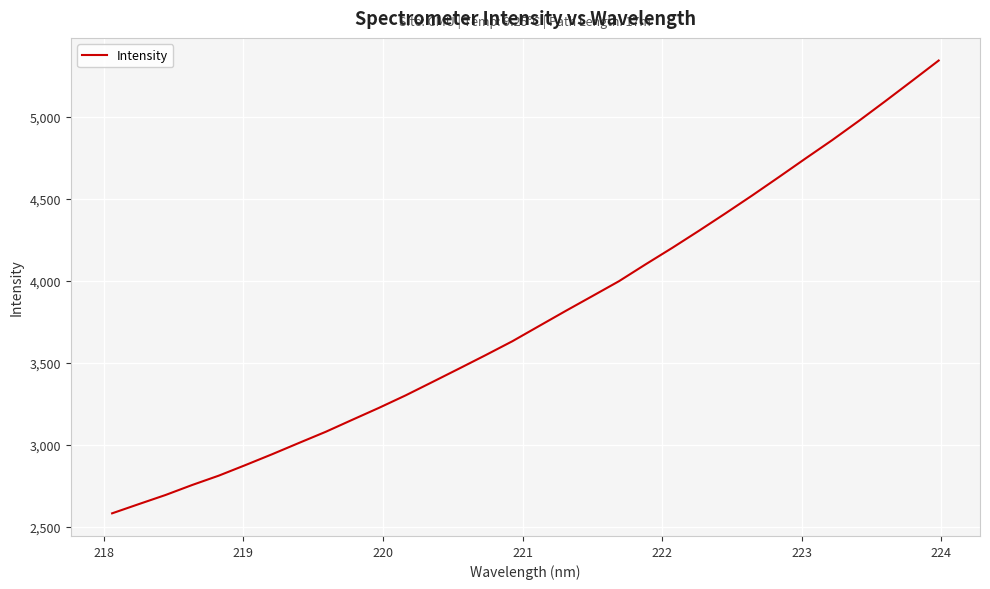

What is the smallest value displayed?

2581.4